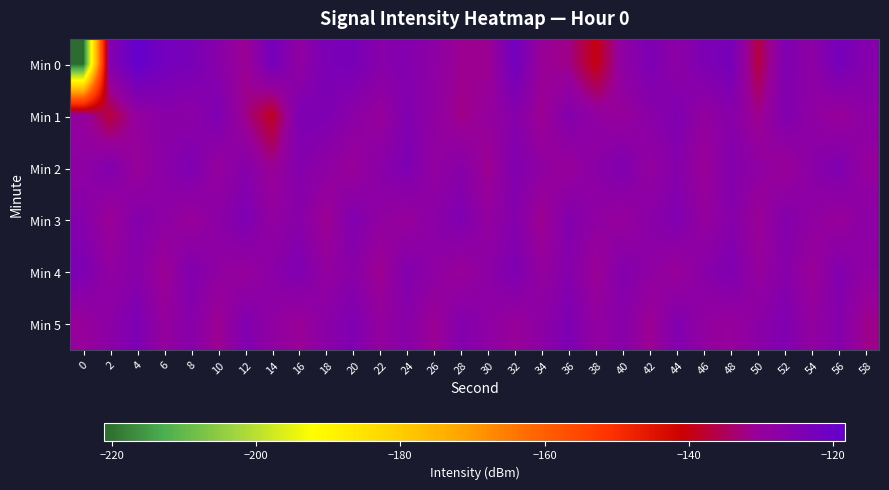

Reading left to right, what are all the values shown in this chart?

Min 0: 0=-221.0	2=-125.8	4=-118.3	6=-122.0	8=-123.2	10=-126.7	12=-131.4	14=-122.2	16=-128.7	18=-123.7	20=-123.1	22=-126.5	24=-125.7	26=-128.0	28=-131.4	30=-131.5	32=-121.5	34=-130.8	36=-132.0	38=-139.9	40=-128.1	42=-124.2	44=-127.9	46=-124.3	48=-122.7	50=-136.5	52=-124.9	54=-128.0	56=-122.5	58=-126.1
Min 1: 0=-129.4	2=-137.0	4=-129.4	6=-127.0	8=-127.8	10=-124.6	12=-131.7	14=-138.9	16=-124.3	18=-124.6	20=-127.5	22=-130.1	24=-125.2	26=-128.6	28=-132.1	30=-129.8	32=-126.3	34=-131.5	36=-125.7	38=-128.9	40=-130.2	42=-127.1	44=-124.8	46=-129.3	48=-126.6	50=-131.8	52=-125.4	54=-128.2	56=-130.7	58=-127.9
Min 2: 0=-128.5	2=-125.3	4=-130.7	6=-127.2	8=-124.6	10=-129.8	12=-126.4	14=-131.2	16=-125.9	18=-128.3	20=-130.6	22=-127.0	24=-124.4	26=-129.2	28=-126.8	30=-131.6	32=-125.1	34=-128.7	36=-130.3	38=-127.5	40=-124.9	42=-129.5	44=-126.2	46=-131.0	48=-125.6	50=-128.4	52=-130.8	54=-127.3	56=-124.7	58=-129.6
Min 3: 0=-126.1	2=-131.3	4=-125.8	6=-128.1	8=-130.5	10=-127.7	12=-124.3	14=-129.1	16=-126.7	18=-131.5	20=-125.2	22=-128.8	24=-130.2	26=-127.4	28=-124.8	30=-129.4	32=-126.0	34=-131.8	36=-125.5	38=-128.6	40=-130.0	42=-127.2	44=-125.0	46=-129.7	48=-126.3	50=-131.1	52=-125.9	54=-128.5	56=-130.4	58=-127.6
Min 4: 0=-124.2	2=-129.0	4=-126.6	6=-131.4	8=-125.1	10=-128.7	12=-130.1	14=-127.3	16=-124.7	18=-129.3	20=-126.9	22=-131.7	24=-125.4	26=-128.2	28=-130.6	30=-127.8	32=-124.4	34=-129.6	36=-126.1	38=-131.2	40=-125.7	42=-128.3	44=-130.7	46=-127.1	48=-124.5	50=-129.9	52=-126.5	54=-131.0	56=-125.3	58=-128.8
Min 5: 0=-130.3	2=-127.5	4=-124.1	6=-129.8	8=-126.4	10=-131.6	12=-125.0	14=-128.6	16=-130.9	18=-127.2	20=-124.6	22=-129.4	24=-126.8	26=-131.3	28=-125.7	30=-128.1	32=-130.5	34=-127.7	36=-124.3	38=-129.1	40=-126.7	42=-131.5	44=-125.2	46=-128.9	48=-130.2	50=-127.4	52=-124.8	54=-129.2	56=-126.0	58=-131.8